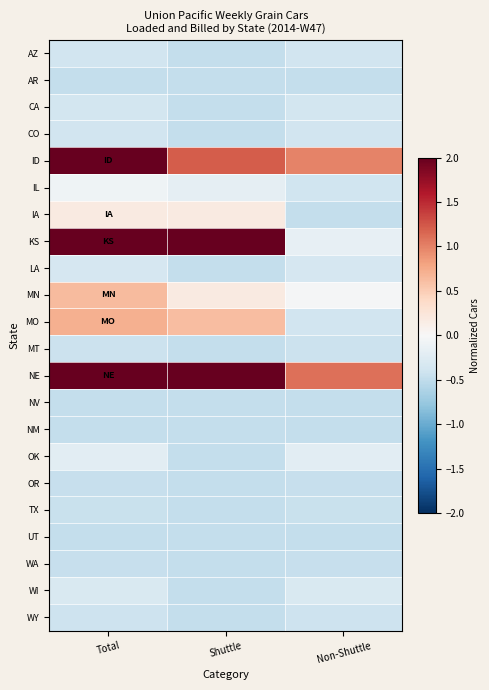

Which series changed the most between Shuttle and Non-Shuttle?

KS